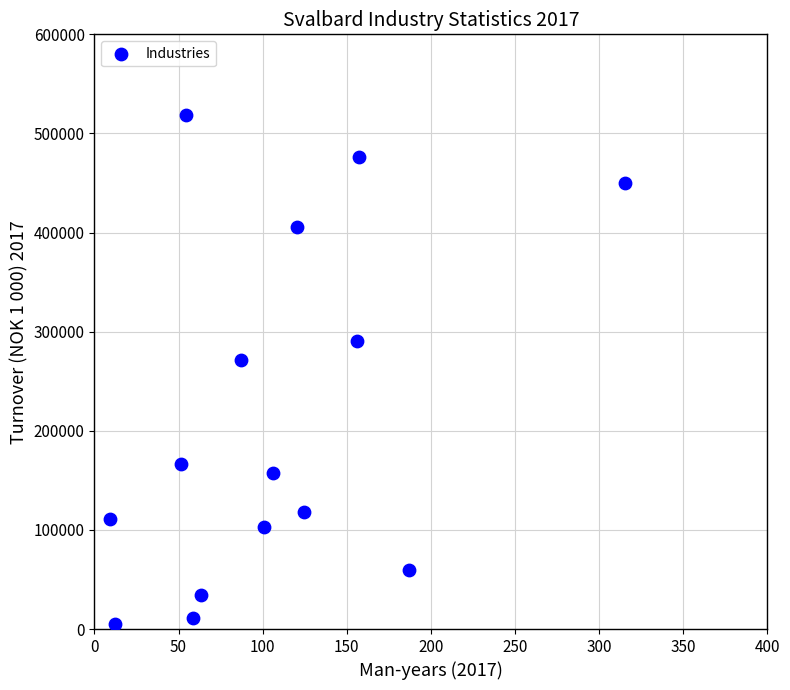

What Y value in the scatter plot is closest to 261787?

271079